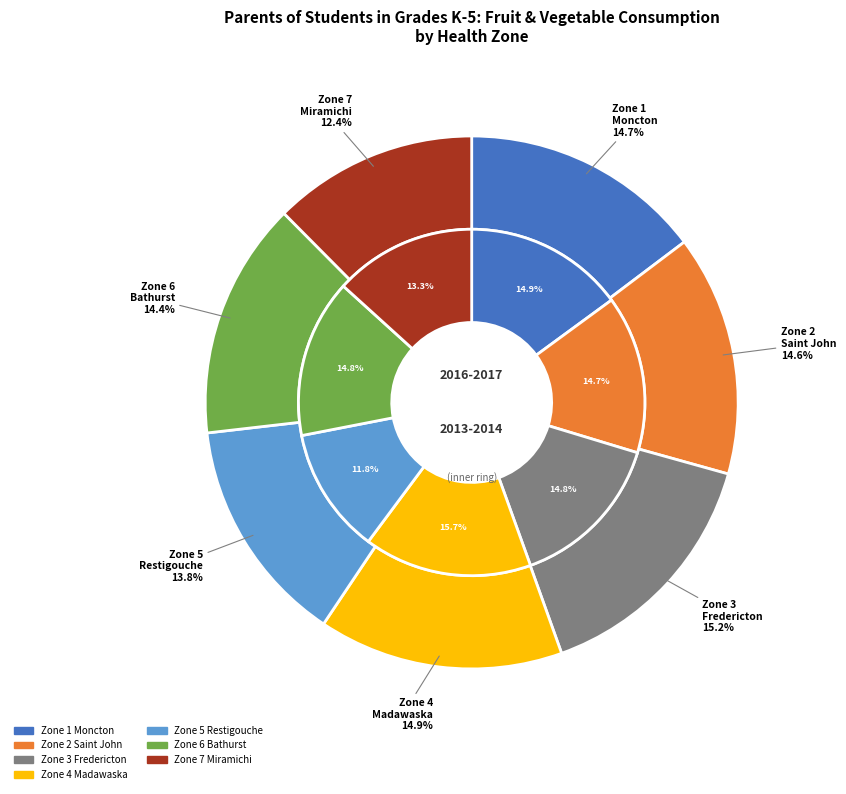

Which series changed the most between 3 and 4?

values_2013